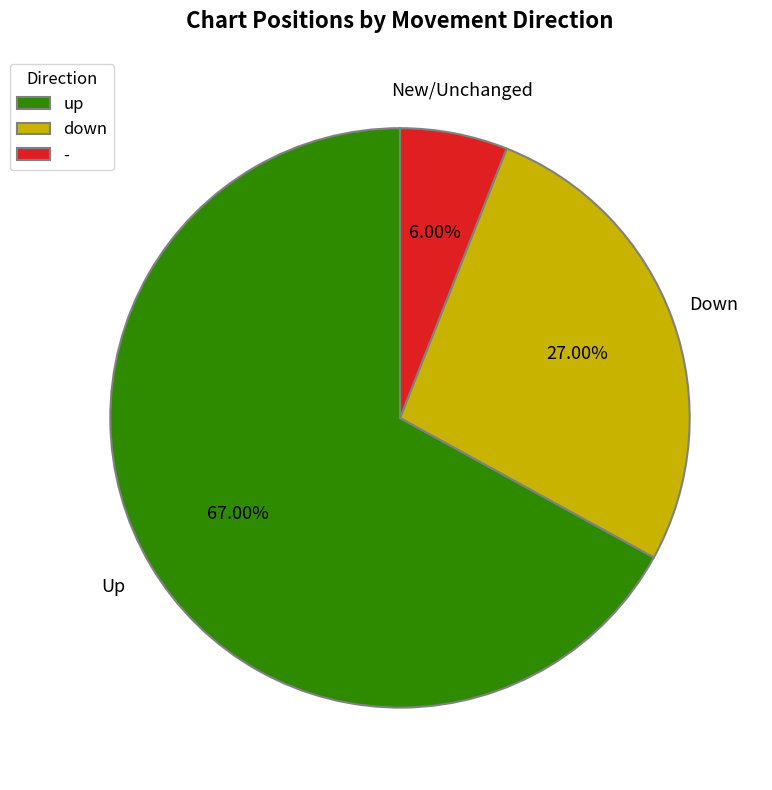

What is the ratio of the value at - to the value at down?

0.2